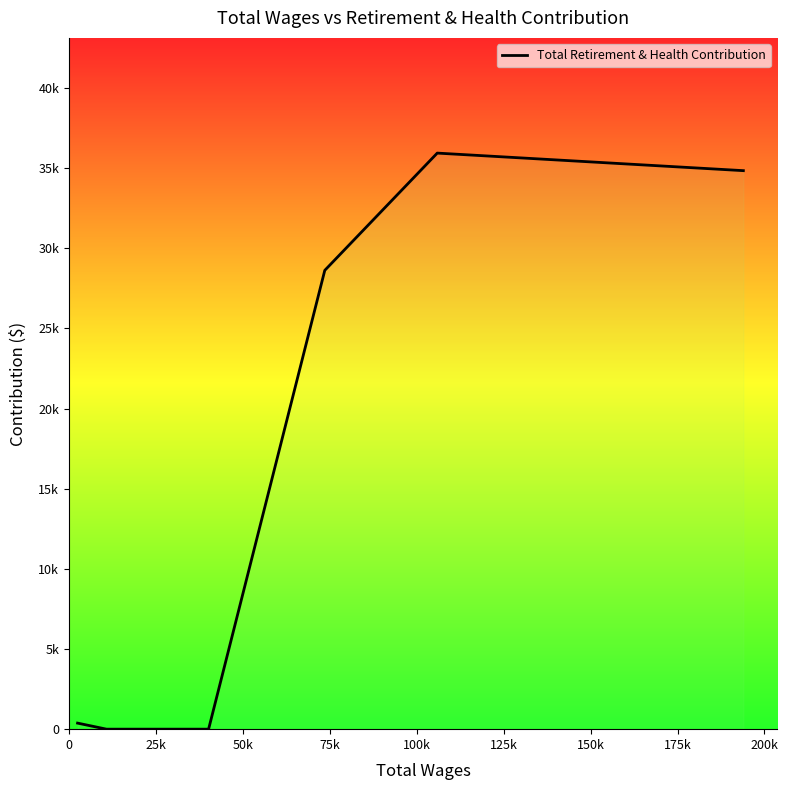

How many points are higher than both their immediate neighbors (excluding endpoints)?

1